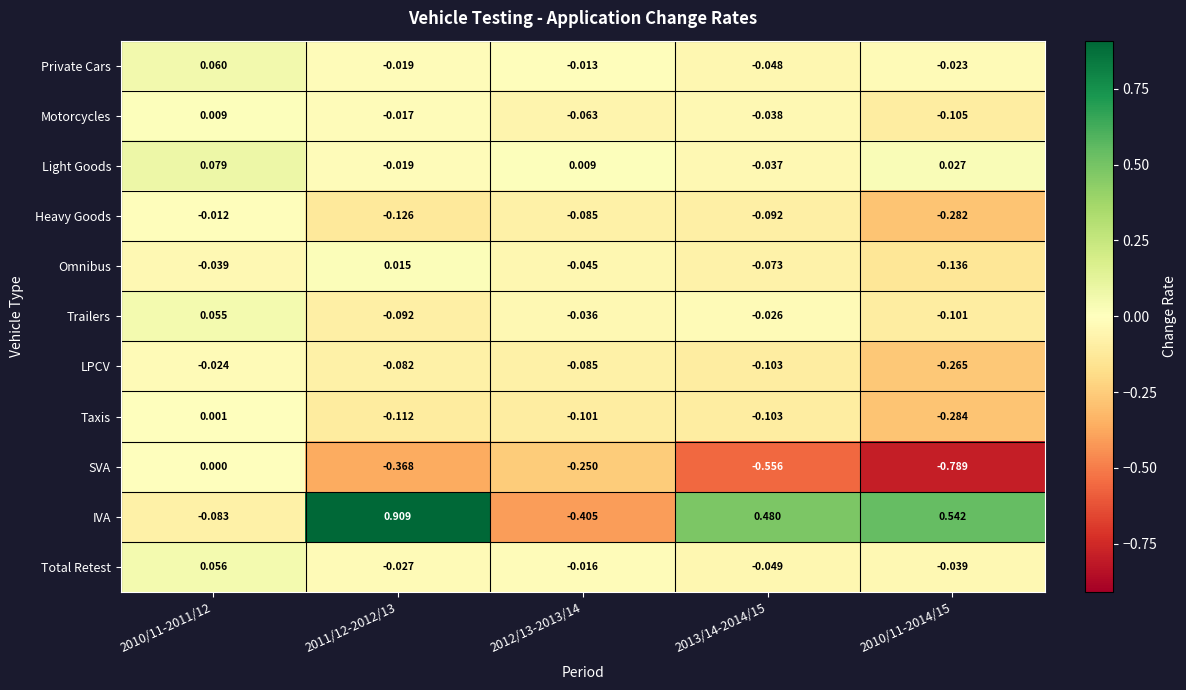

Which series has the largest range (max minus min)?

IVA